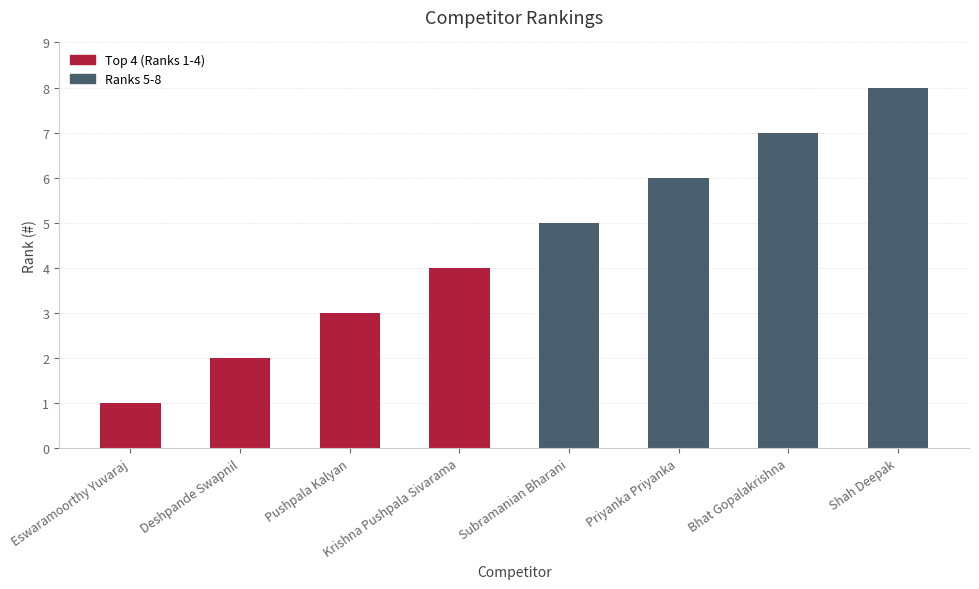

Reading left to right, what are all the values shown in this chart?

Eswaramoorthy Yuvaraj=1	Deshpande Swapnil=2	Pushpala Kalyan=3	Krishna Pushpala Sivarama=4	Subramanian Bharani=5	Priyanka Priyanka=6	Bhat Gopalakrishna=7	Shah Deepak=8